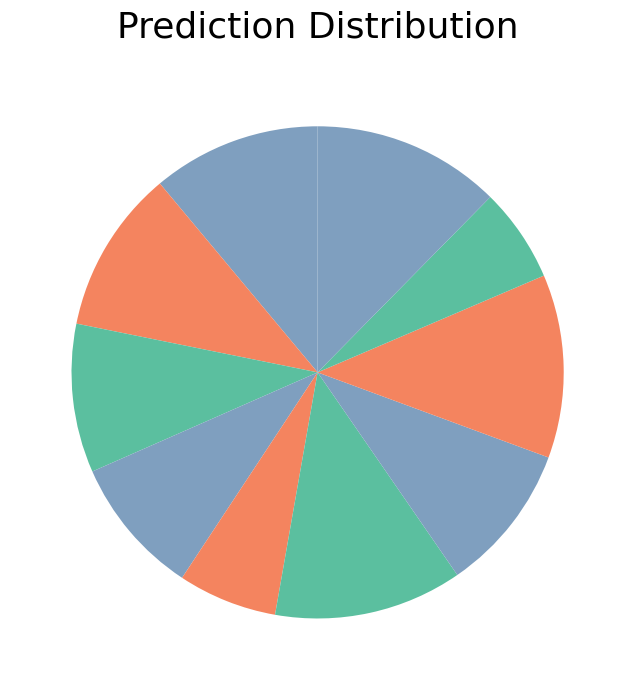

Count the number of slices in the pie.

10